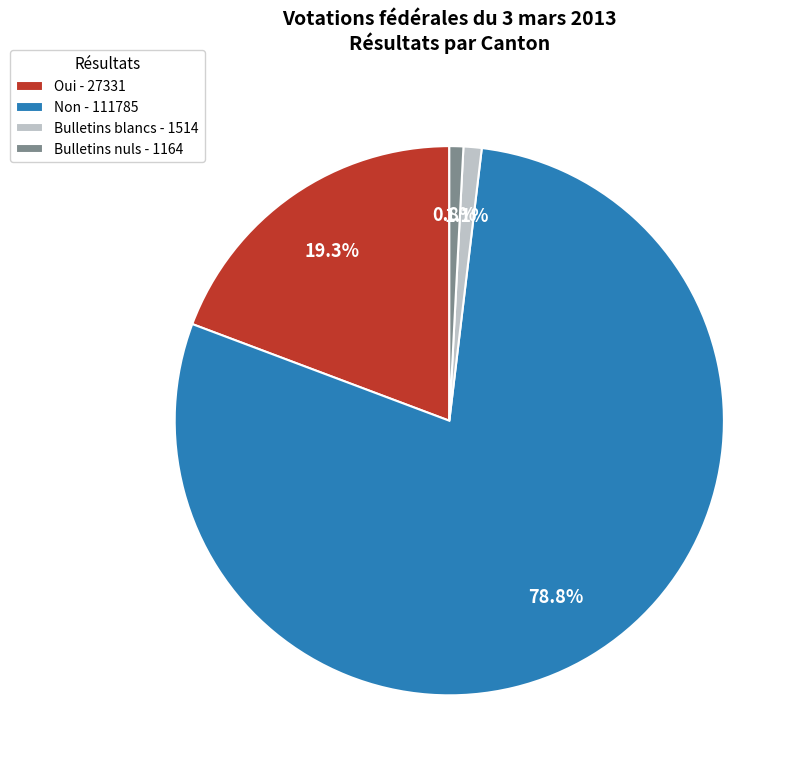

What is the majority slice?

Non - 111785